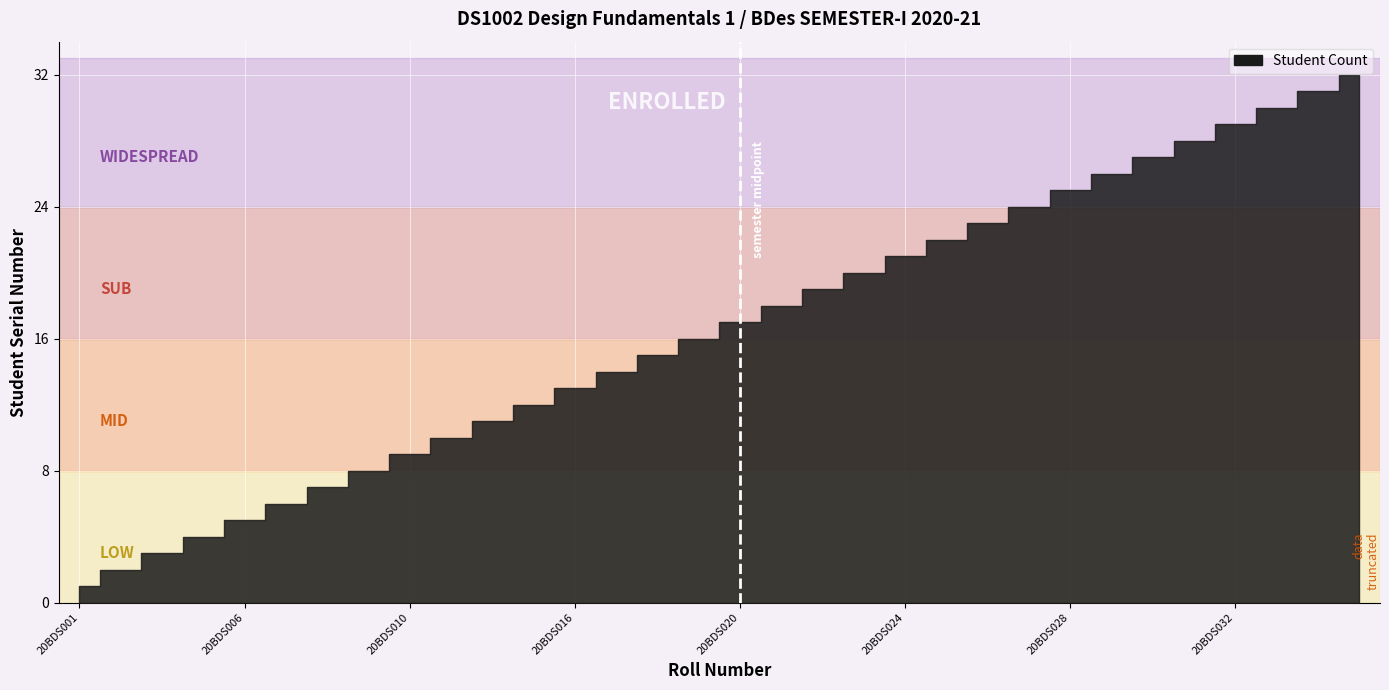

Reading left to right, list all the values displayed in this chart.

1	2	3	4	5	6	7	8	9	10	11	12	13	14	15	16	17	18	19	20	21	22	23	24	25	26	27	28	29	30	31	32